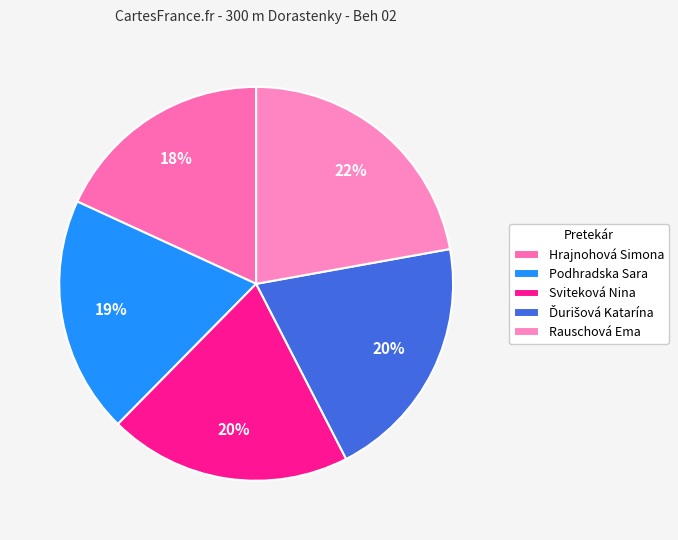

Does any single category account for the majority?

No